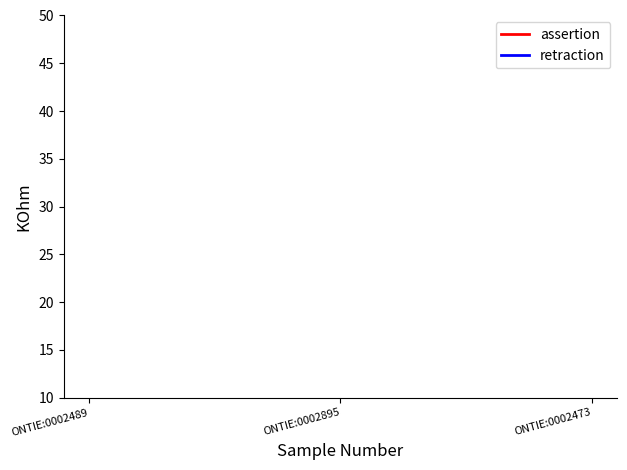

Is this an area chart (filled region under the line)?

No